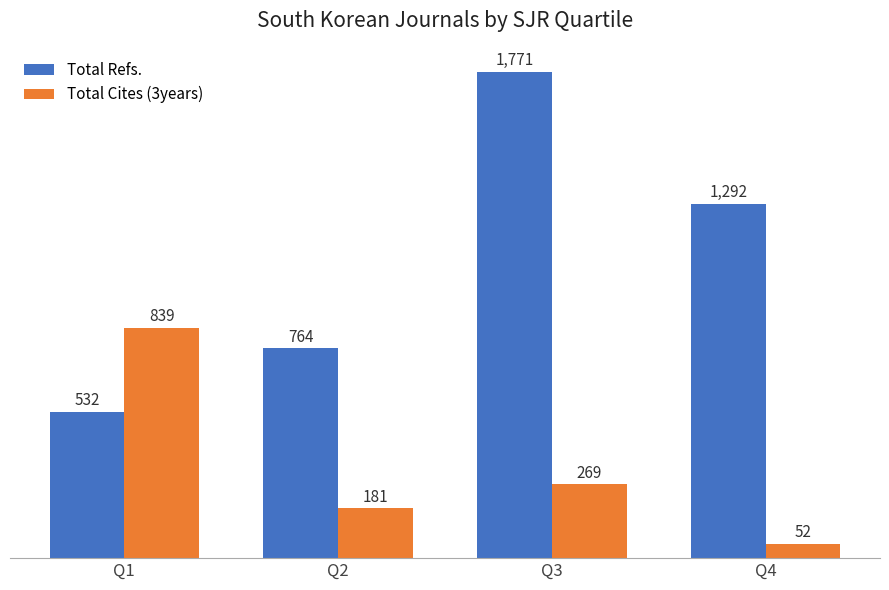

The value of Total Refs. at Q3 is 1771. True or false?

True